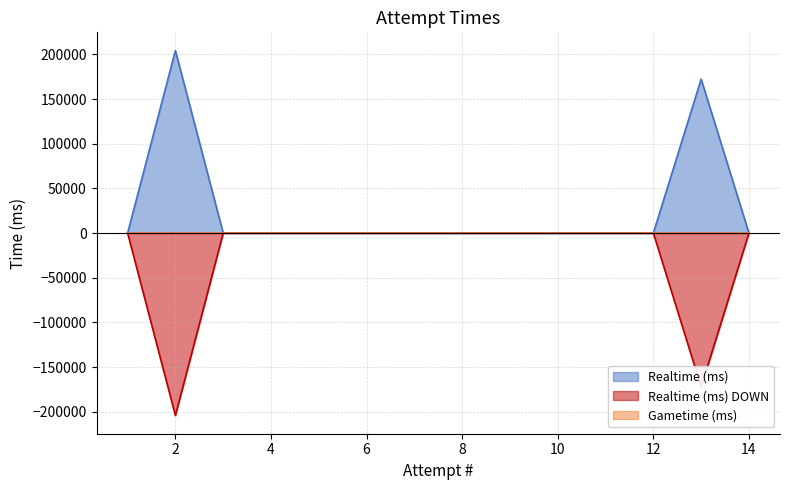

Is it true that the value at 3 is 0?

True